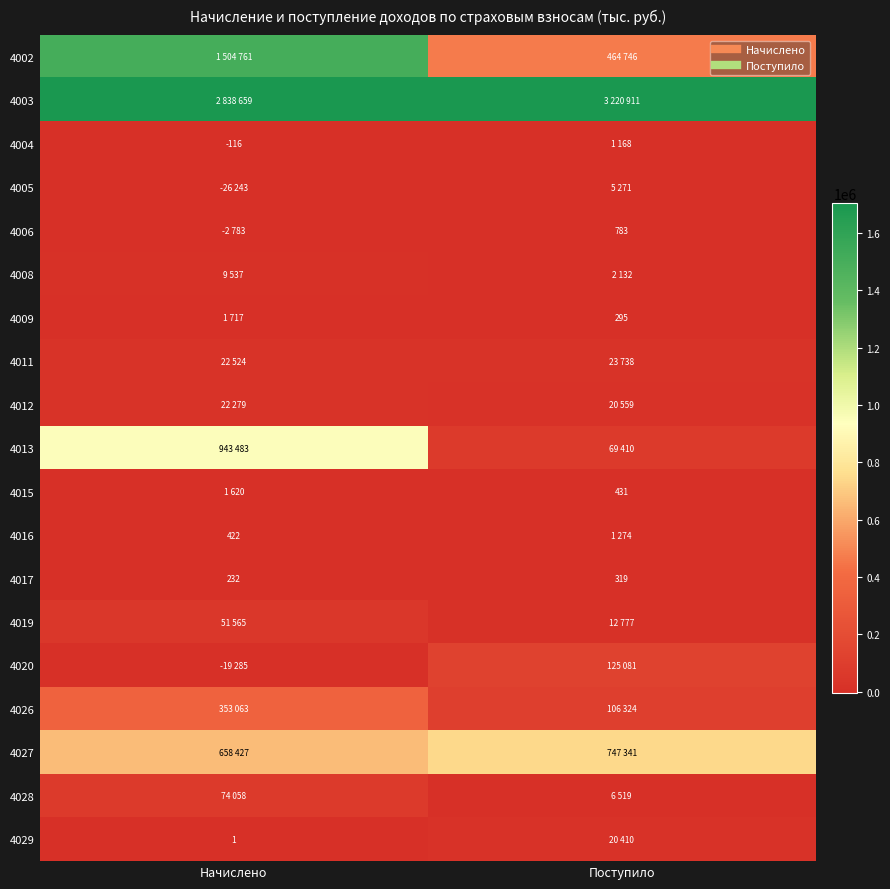

What is the difference between the 4016 values at Начислено and Поступило?

852